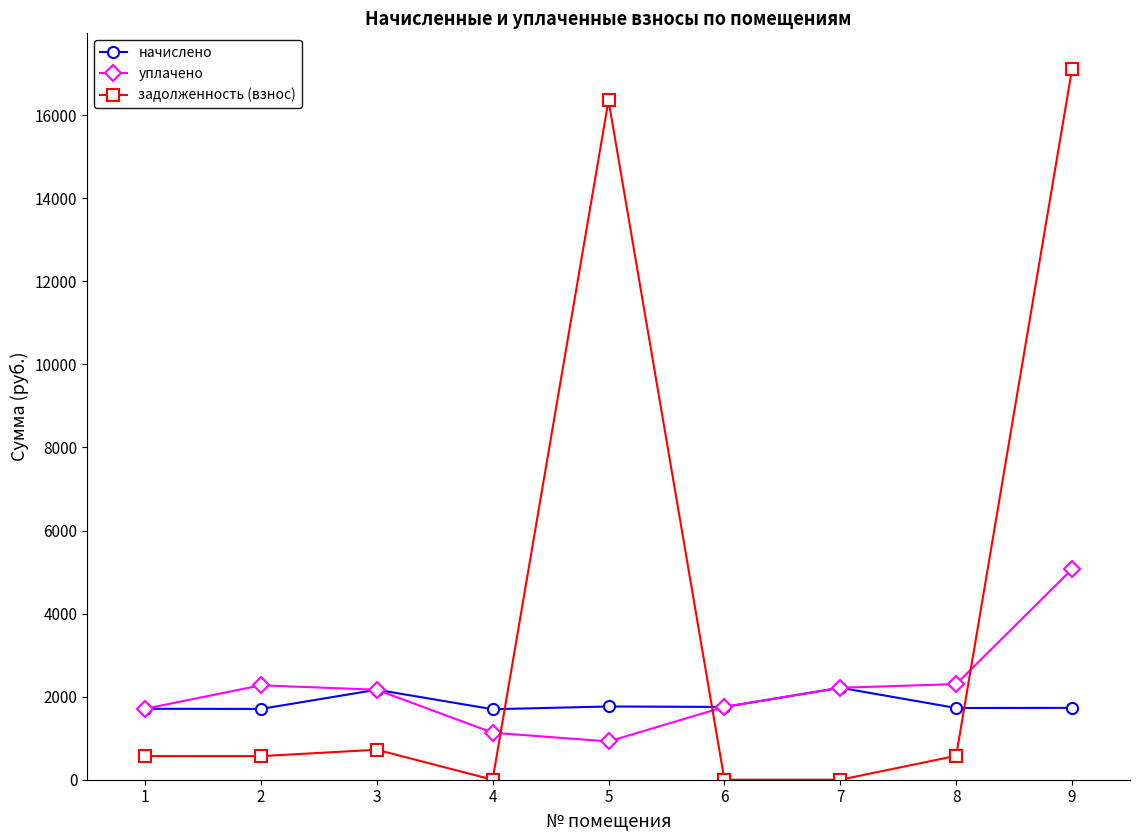

What is the value of the уплачено point at the 2nd from the left?

2272.9